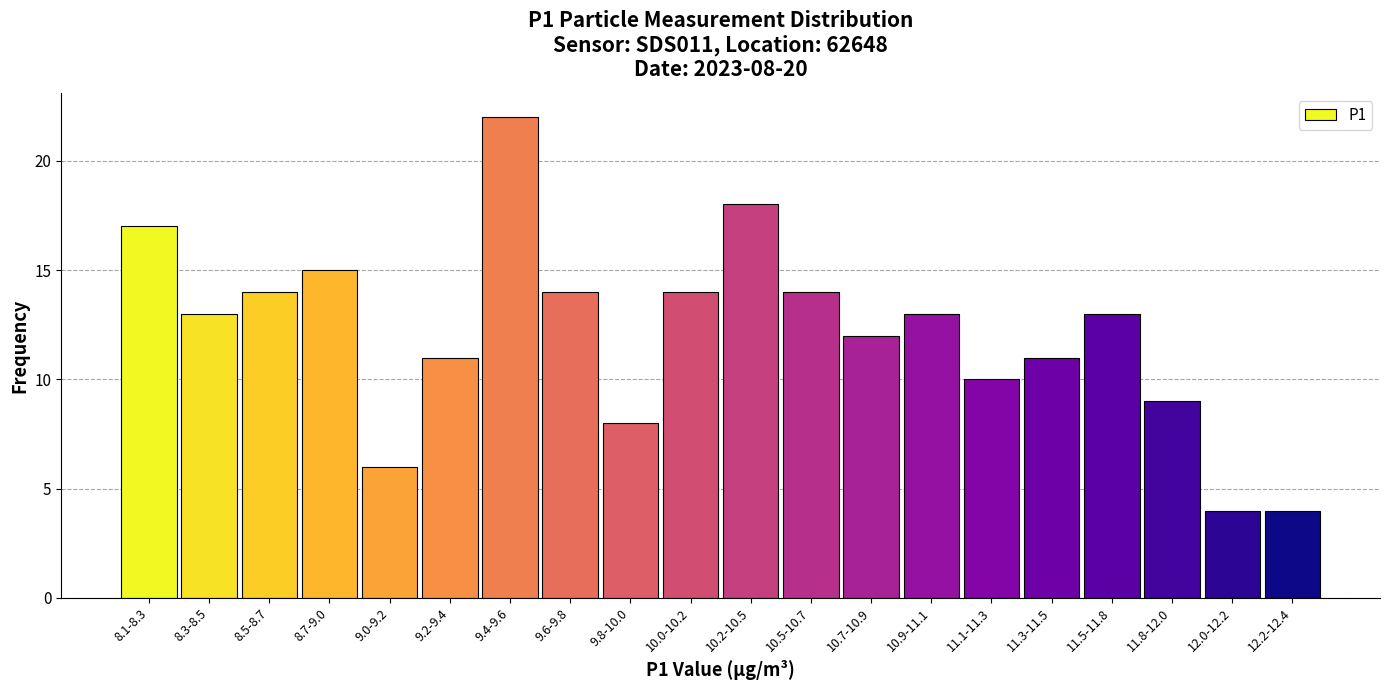

Reading left to right, list all the values displayed in this chart.

17	13	14	15	6	11	22	14	8	14	18	14	12	13	10	11	13	9	4	4